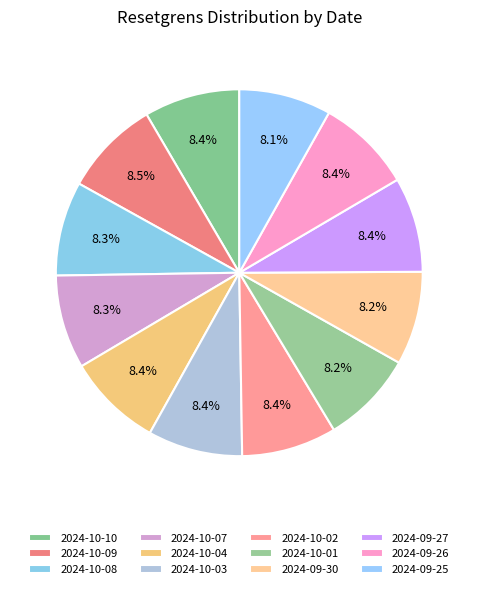

Between 2024-10-10 and 2024-10-01, which is larger?

2024-10-10